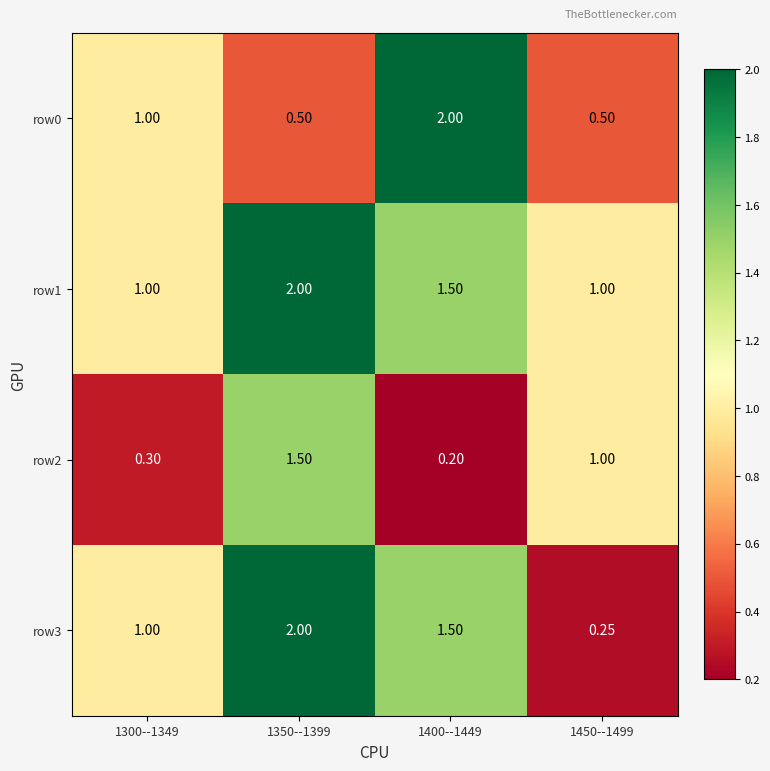

Which series changed the most between 1300--1349 and 1400--1449?

row0